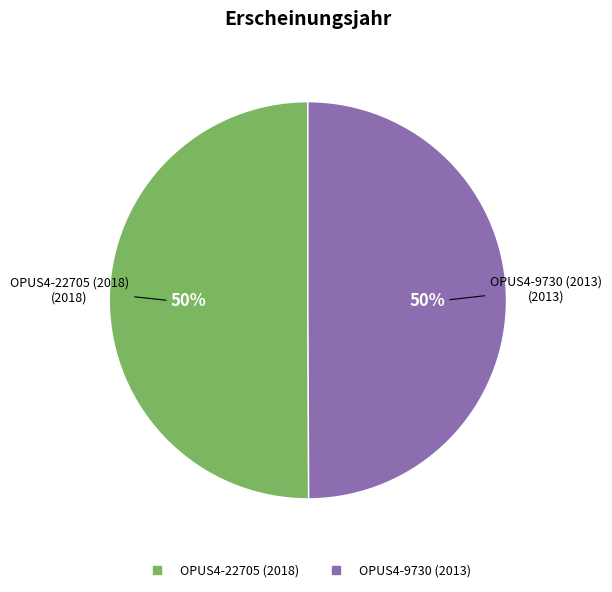

What percentage is the OPUS4-9730 (2013) slice, to the nearest percent?

50%